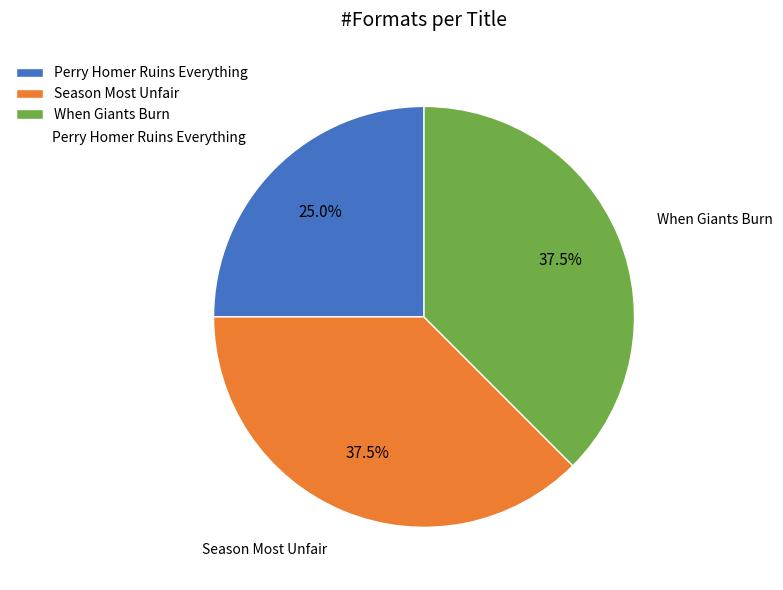

Does Perry Homer Ruins Everything account for over 50% of the chart?

No